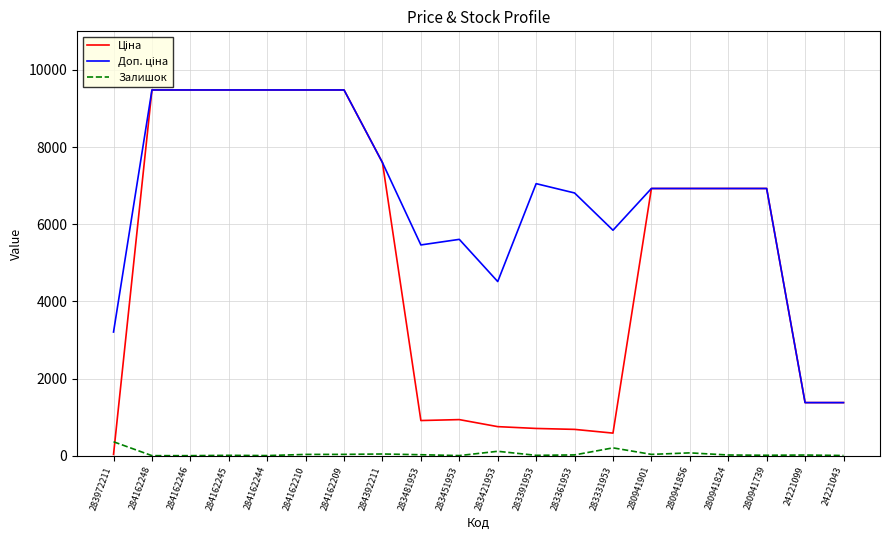

What is the greatest value displayed?

9480.1